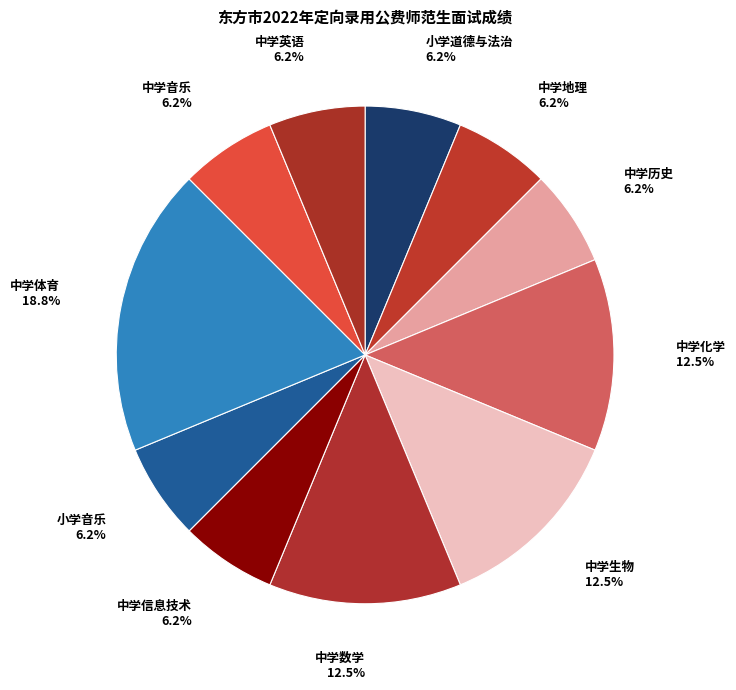

Do 中学化学 and 中学信息技术 together represent more than half of the pie?

No